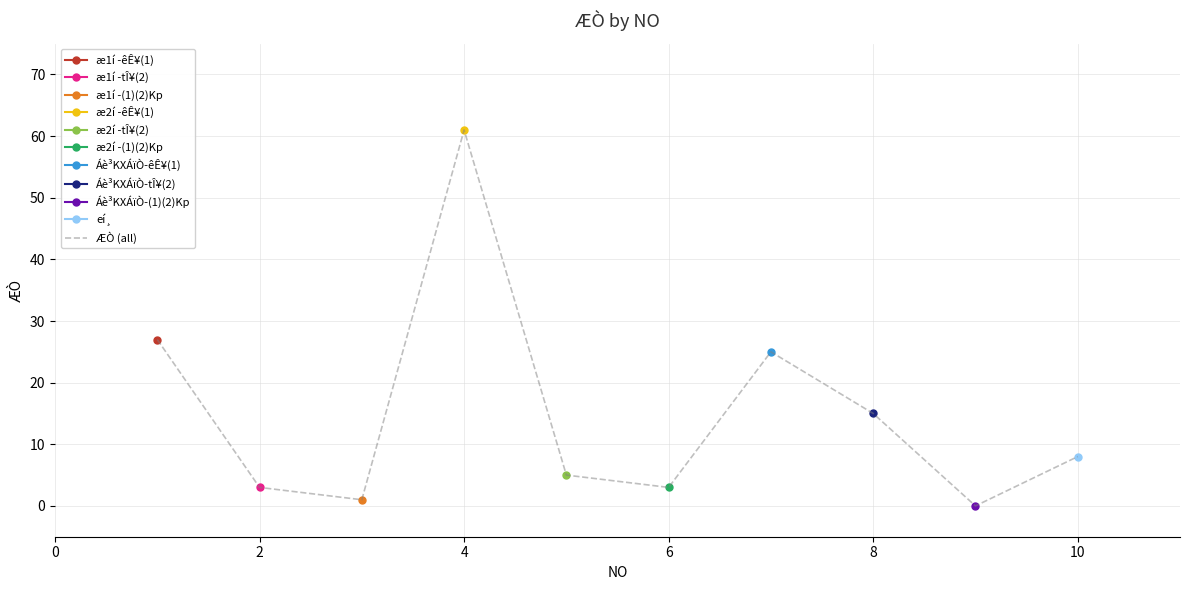

The value of ÆÒ (all) at 10 is 8. True or false?

True